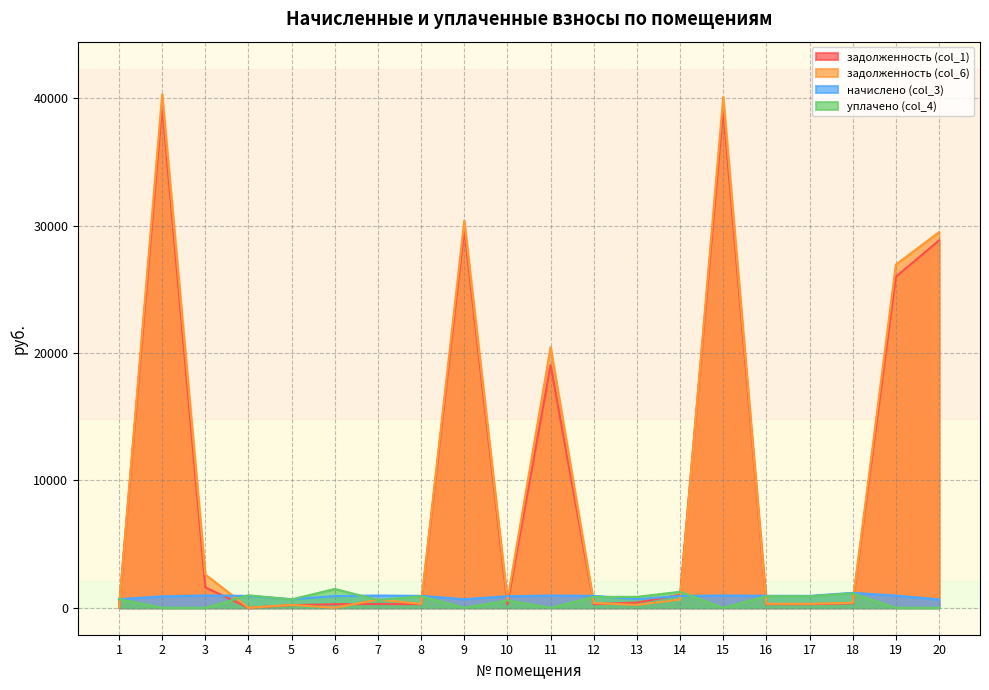

Where is the first local maximum for начислено (col_3)?

3